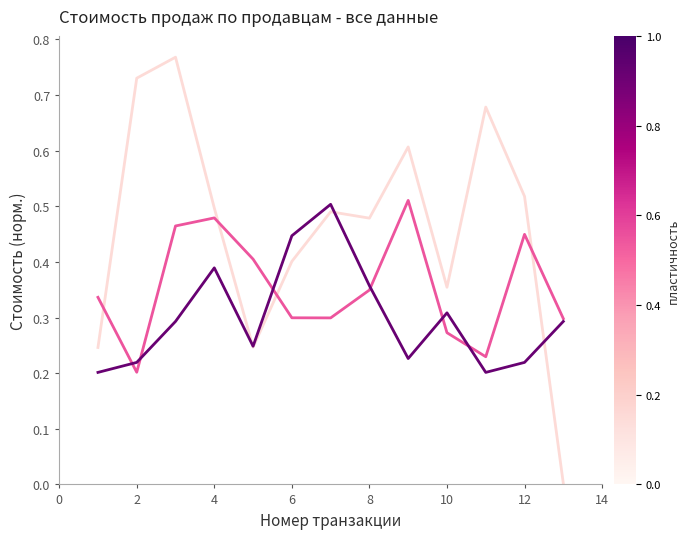

How many lines are shown in the chart?

3